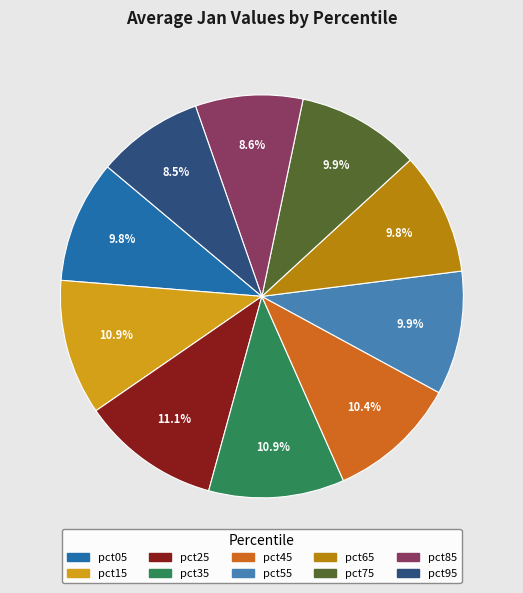

What percentage is NOT represented by pct75?

90.1%